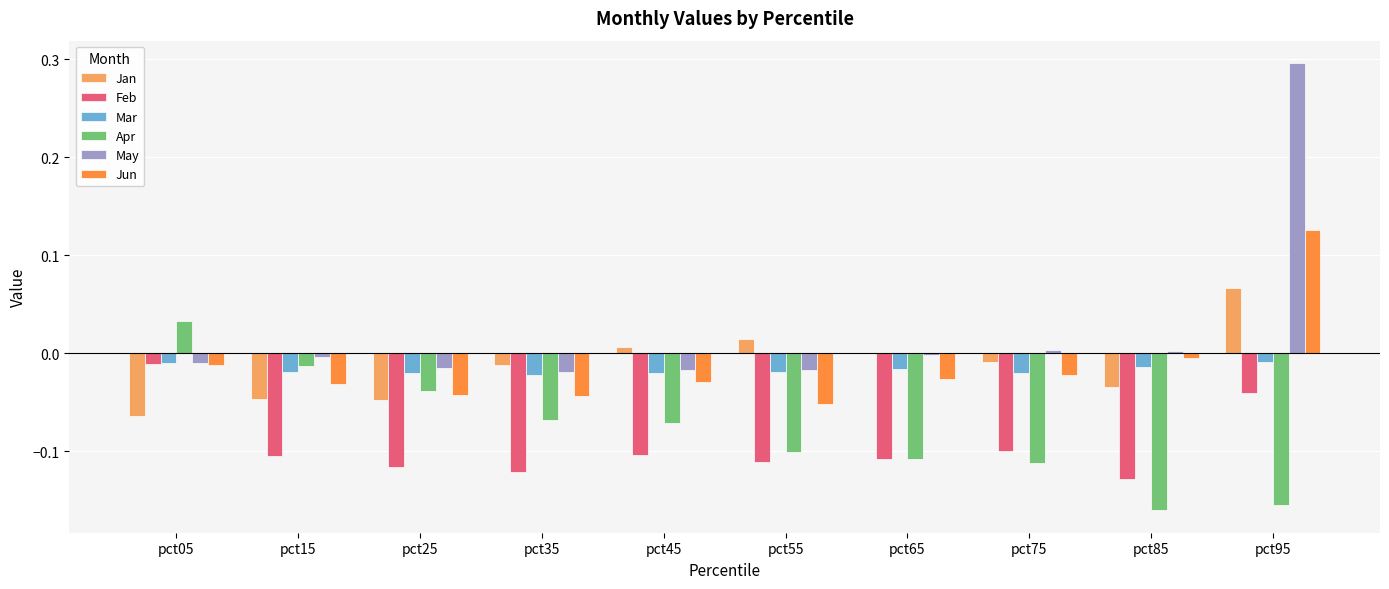

Is the value of Jan at pct75 greater than the value of Feb at pct25?

Yes